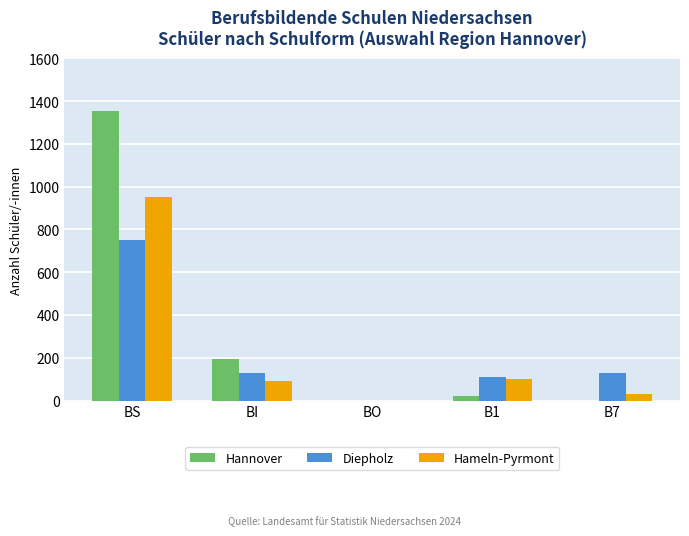

What is the sum of all Diepholz values?

1118